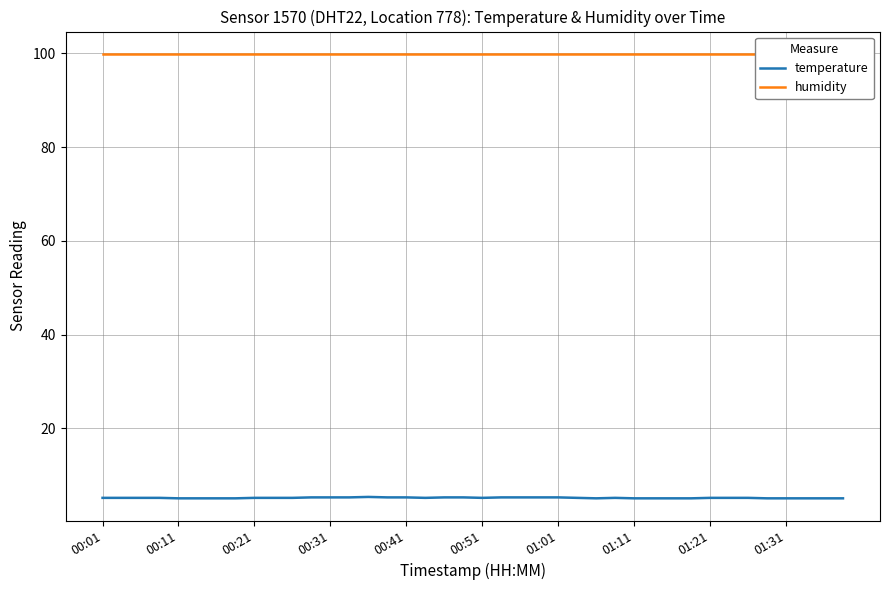

True or false: humidity and temperature intersect in this chart.

False